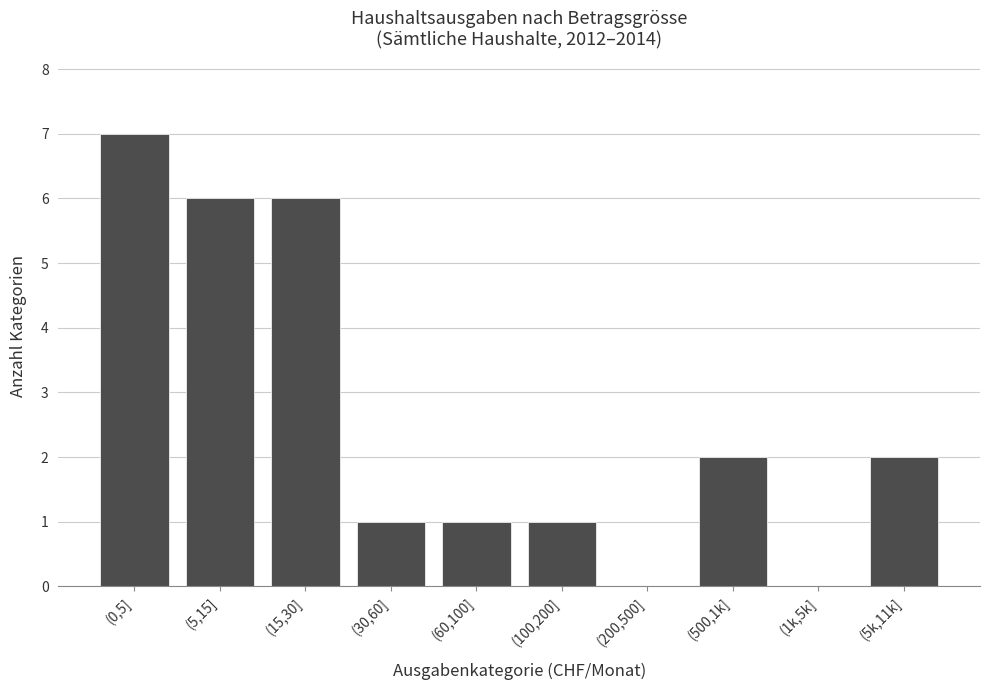

Reading left to right, extract all data points from this chart.

(0,5]=7	(5,15]=6	(15,30]=6	(30,60]=1	(60,100]=1	(100,200]=1	(200,500]=0	(500,1k]=2	(1k,5k]=0	(5k,11k]=2